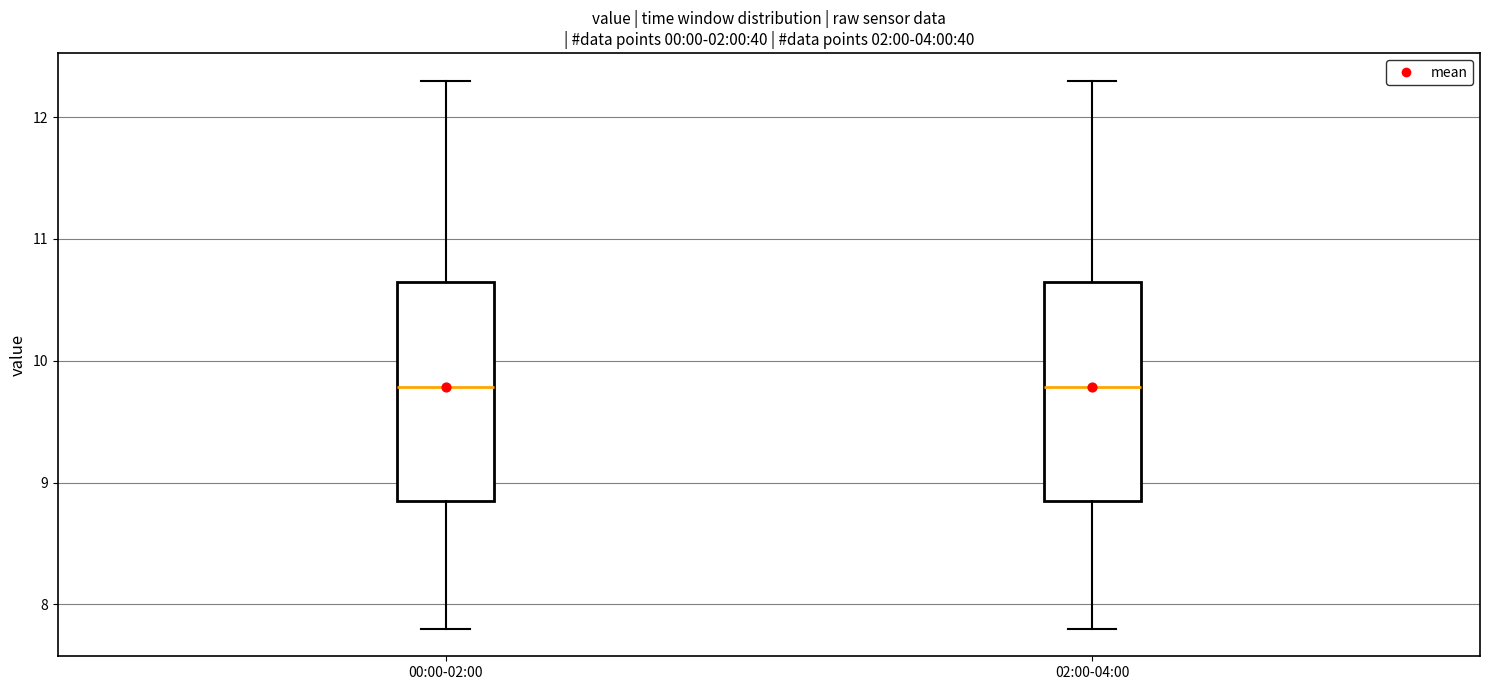

Where is the upper edge of the box for 02:00-04:00 on the y-axis? The values are not printed on the chart, so give them approximately, as read against the axis.

10.6